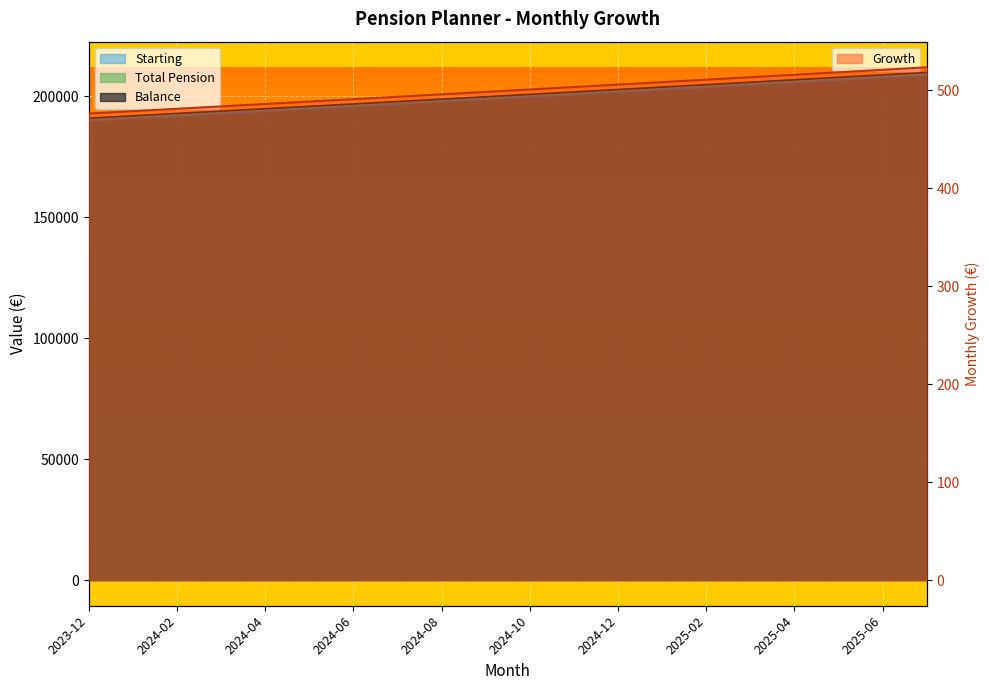

At which category is the sum across all series the highest?

2025-07